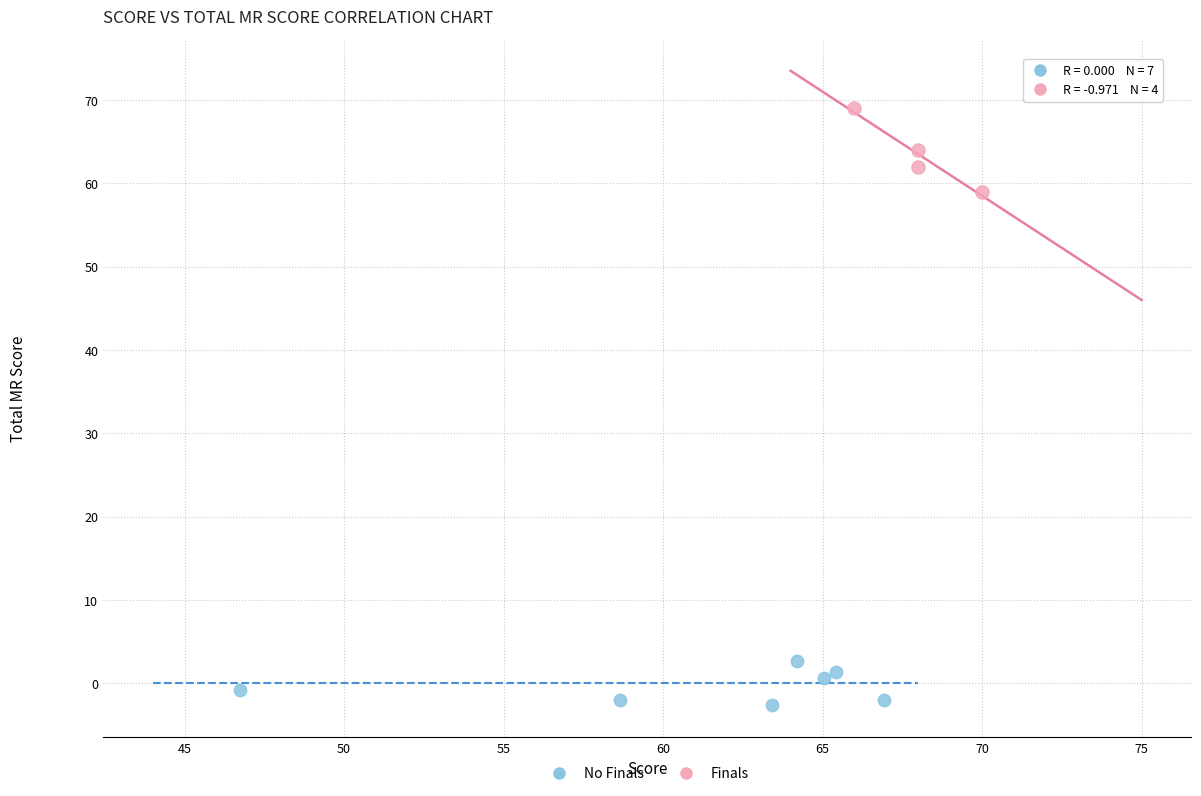

Which series has the largest Y range (max minus min)?

Finals